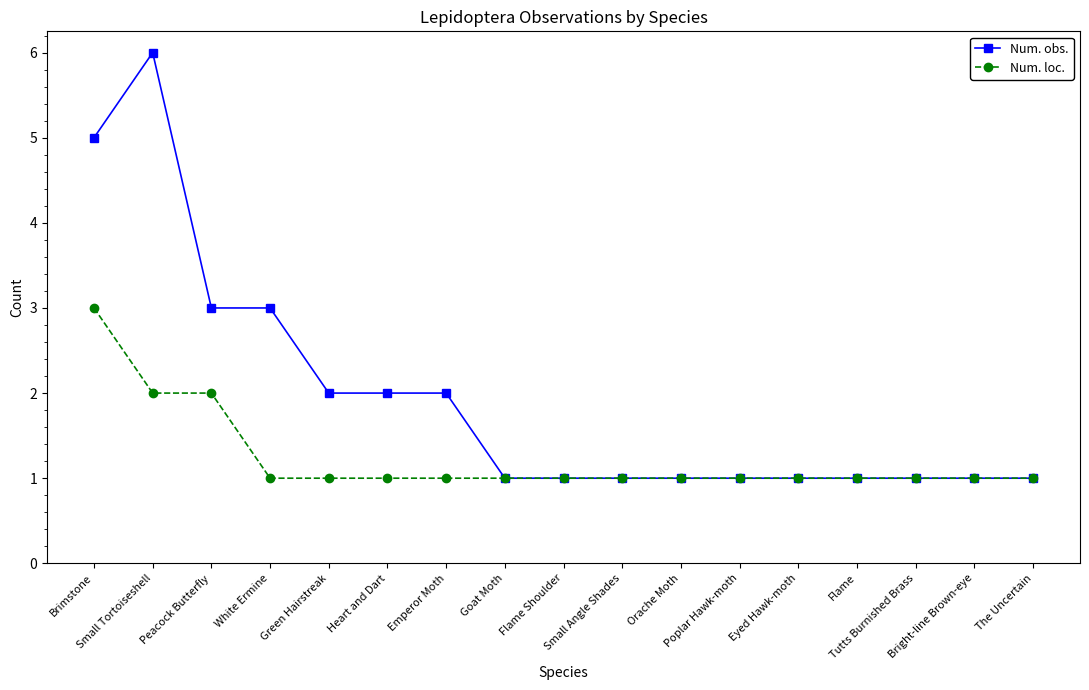

List the series in order of their overall mean, highest first.

Num. obs., Num. loc.